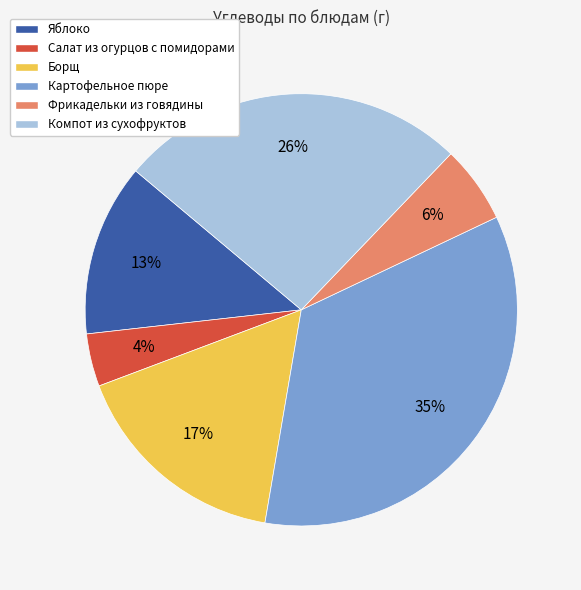

Does any single category account for the majority?

No